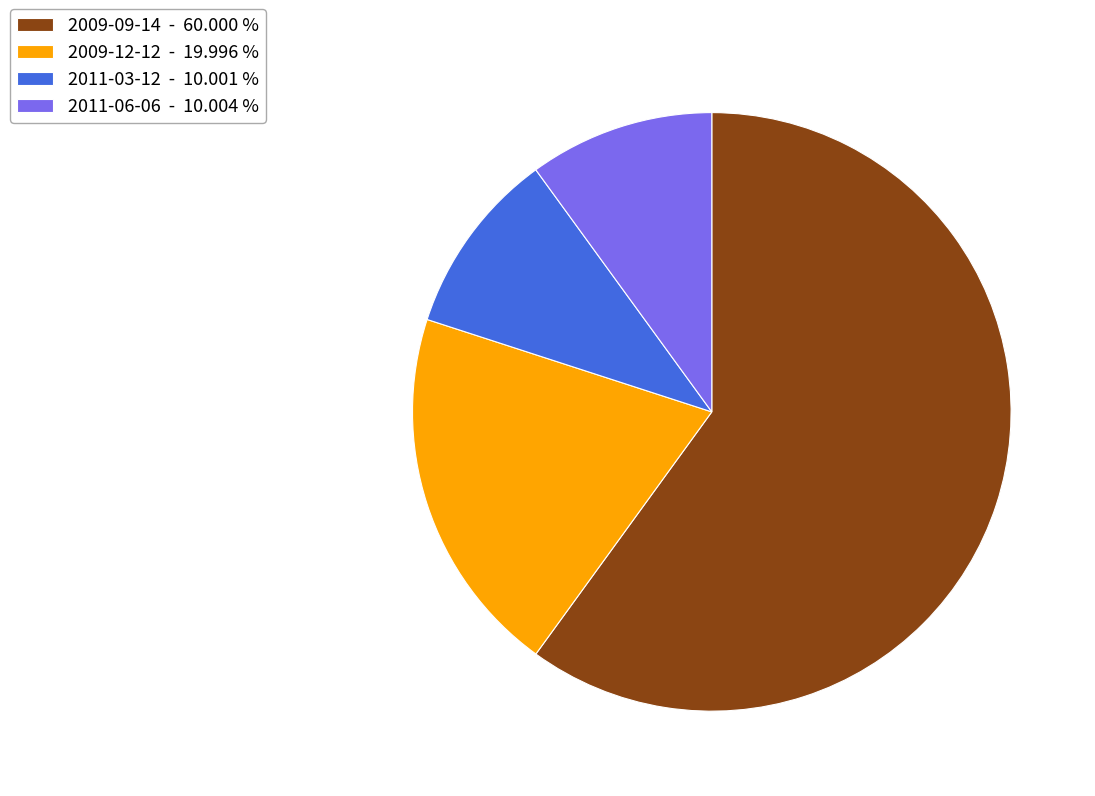

What is the majority slice?

2009-09-14 - 60.000 %